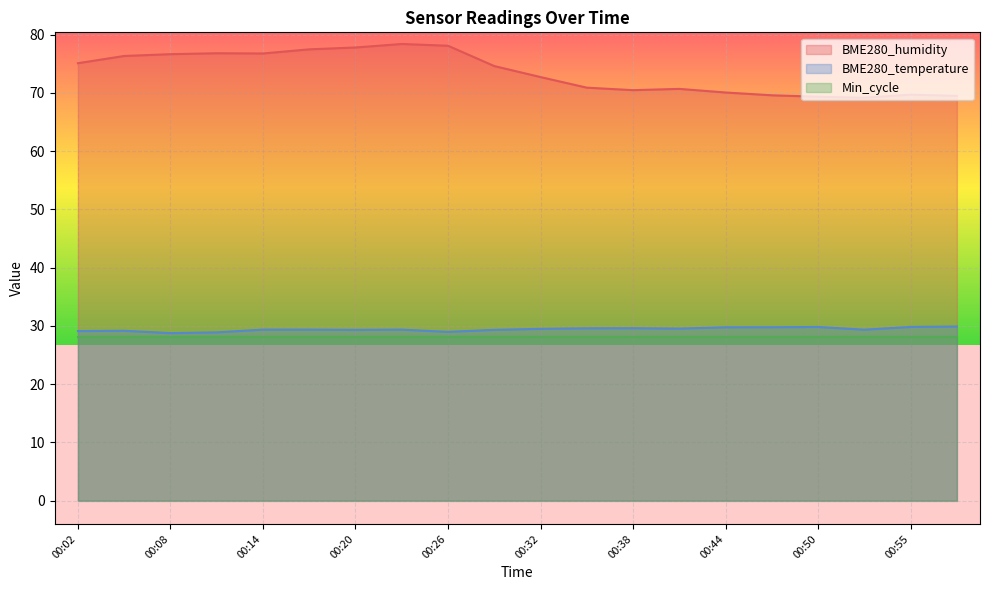

What is the total value across all series at 00:38?

128.1